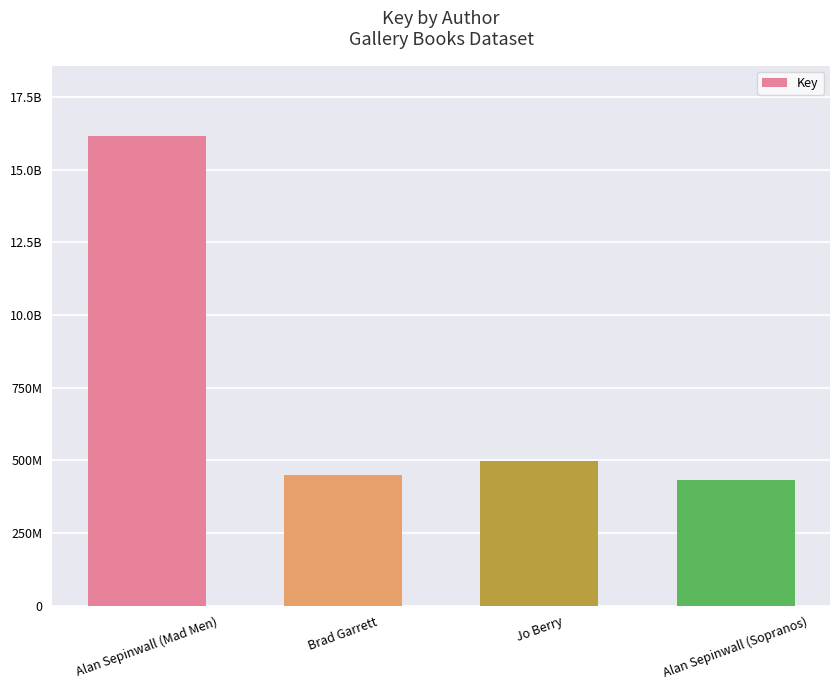

List the labels in order of value, smallest first.

Alan Sepinwall (Sopranos), Brad Garrett, Jo Berry, Alan Sepinwall (Mad Men)